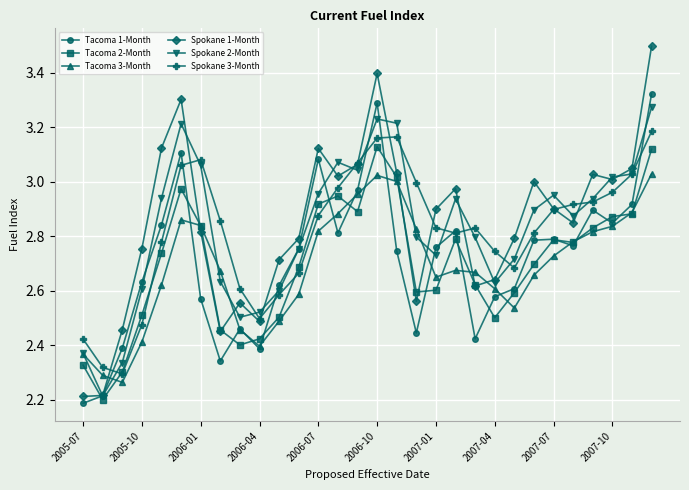

True or false: Tacoma 3-Month has more than 2 points higher than both neighbors.

True